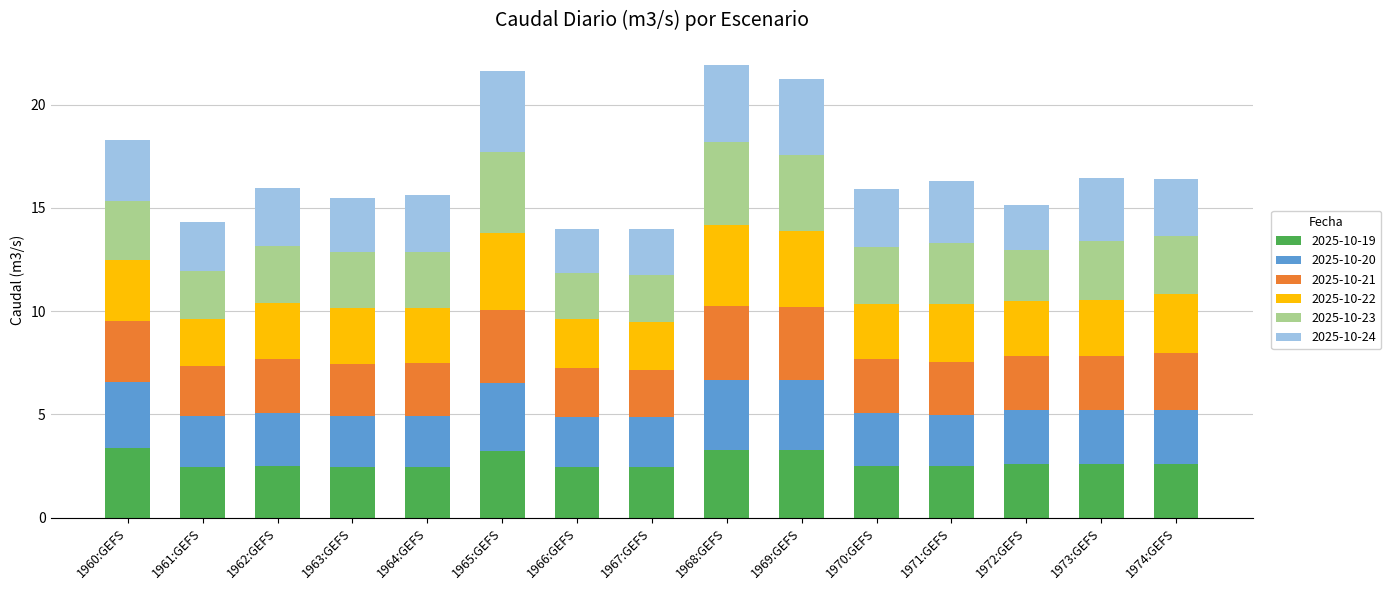

What is the total value across all series at 1967:GEFS?

14.0